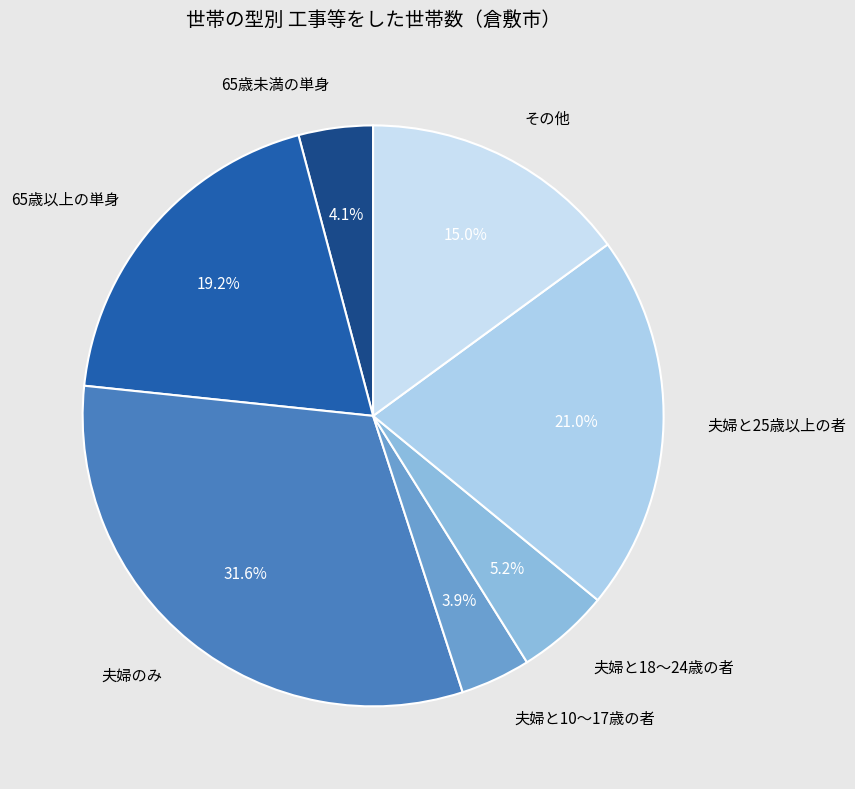

Is there a majority slice in this chart?

No